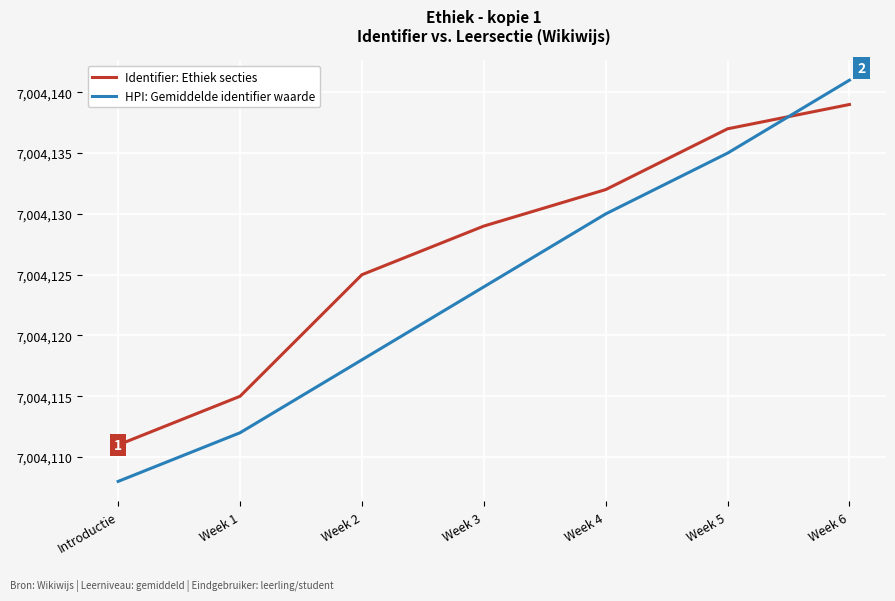

Reading left to right, transcribe all the data shown in this chart.

Identifier: Ethiek secties: Introductie=7004111	Week 1=7004115	Week 2=7004125	Week 3=7004129	Week 4=7004132	Week 5=7004137	Week 6=7004139
HPI: Gemiddelde identifier waarde: Introductie=7004108	Week 1=7004112	Week 2=7004118	Week 3=7004124	Week 4=7004130	Week 5=7004135	Week 6=7004141